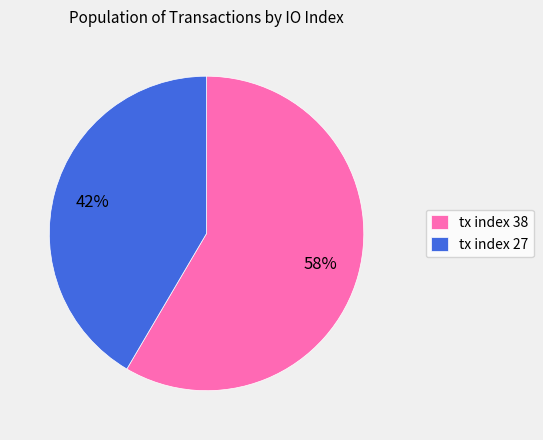

To the nearest percent, what percentage of the pie is tx index 38?

58%